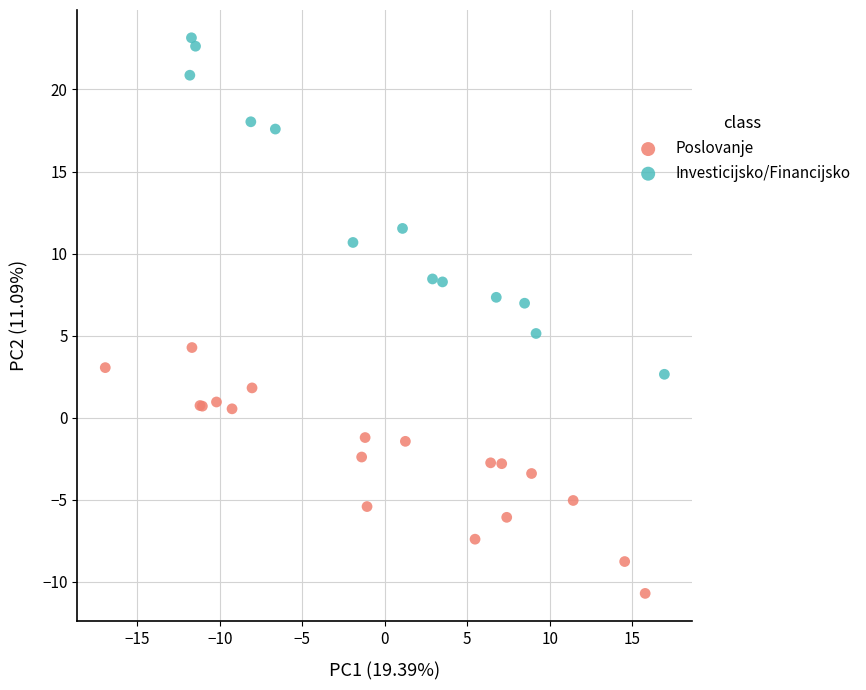

Which series contains the lowest Y value?

Poslovanje